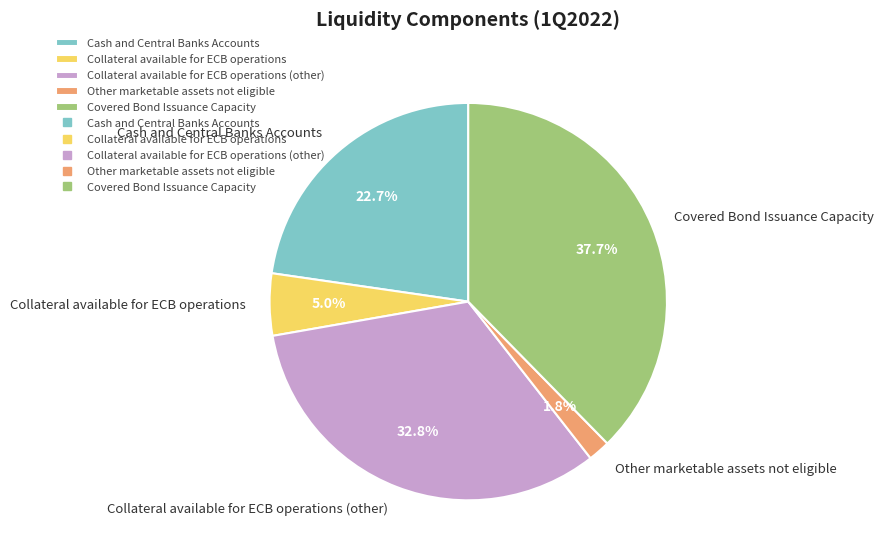

True or false: Other marketable assets not eligible accounts for 2% of the total.

True